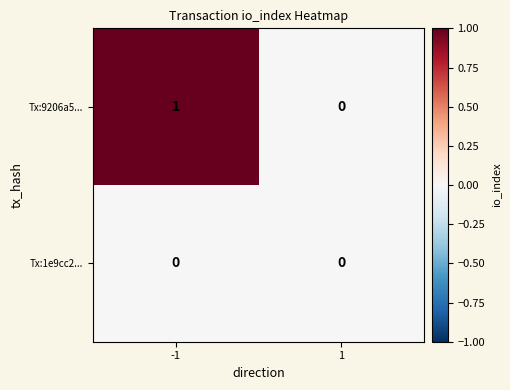

List the series in order of their peak value, lowest first.

Tx:1e9cc2..., Tx:9206a5...